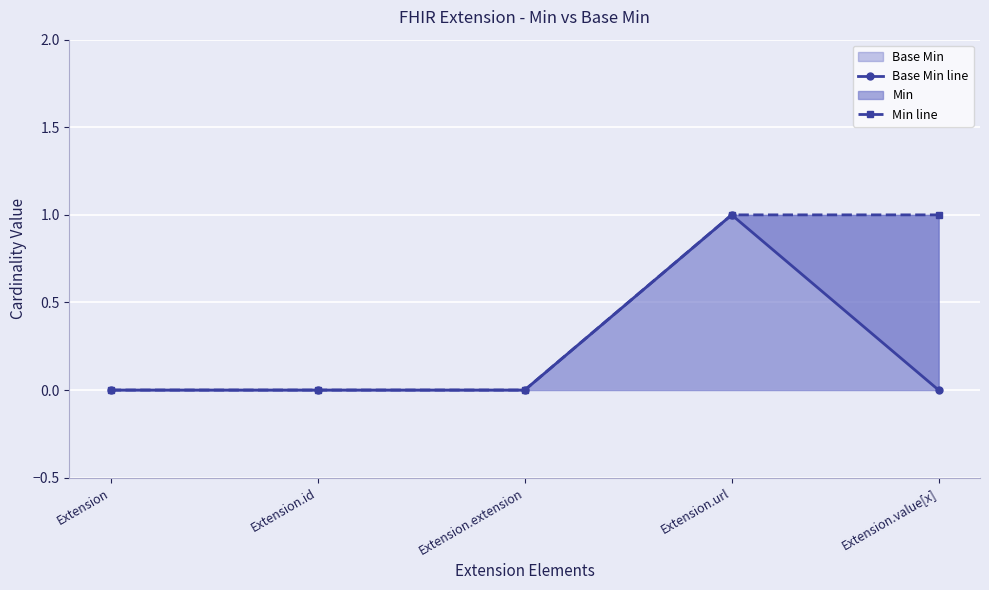

How many positive values does the Min line series have?

2